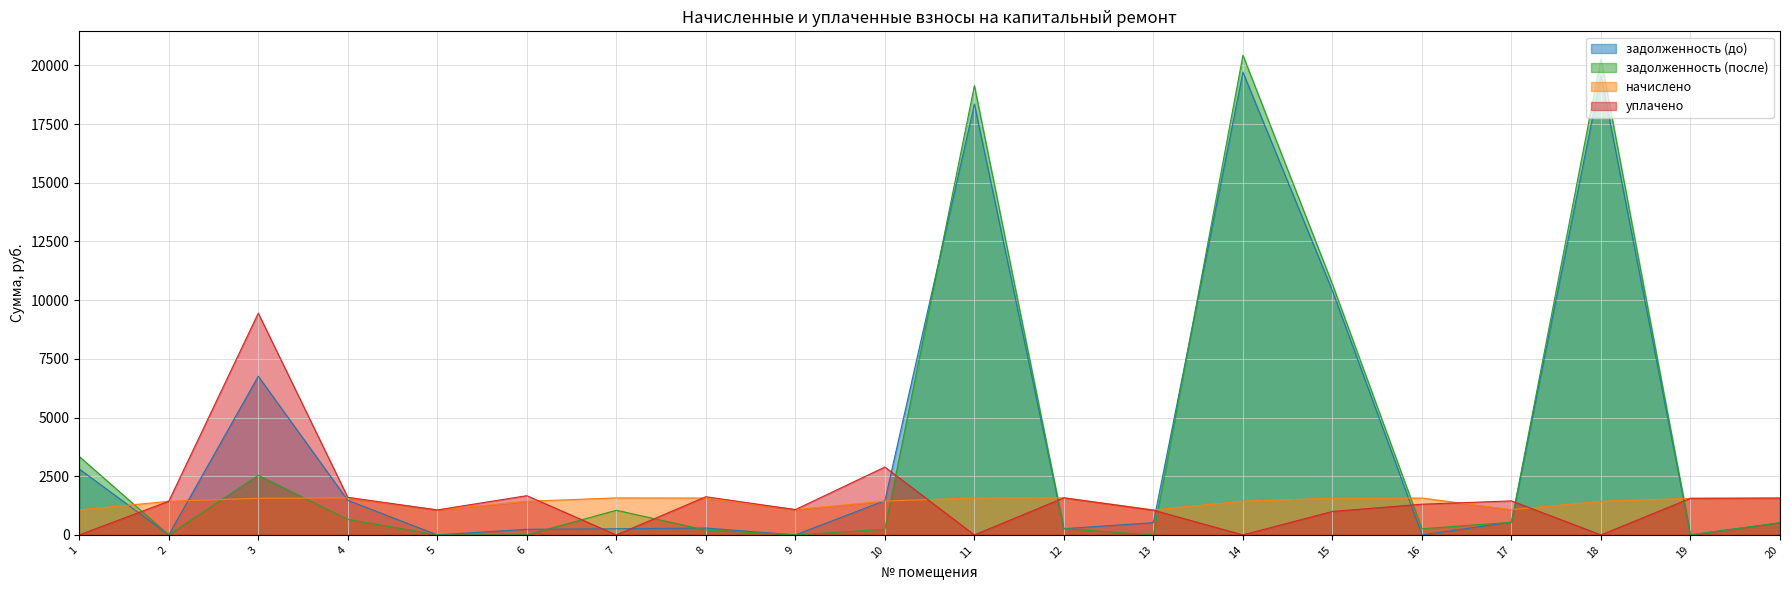

Reading left to right, list all the values displayed in this chart.

задолженность (до): 1=2808.5	2=0.0	3=6760.3	4=1473.4	5=0.0	6=238.7	7=261.5	8=292.2	9=0.0	10=1458.1	11=18352.5	12=263.2	13=520.8	14=19710.8	15=10394.7	16=0.0	17=543.1	18=19567.0	19=0.0	20=514.5
задолженность (после): 1=3340.3	2=0.0	3=2538.6	4=661.4	5=0.0	6=0.0	7=1049.5	8=204.8	9=0.0	10=239.8	11=19138.7	12=263.2	13=0.0	14=20430.3	15=10675.7	16=261.5	17=538.8	18=20281.3	19=0.0	20=514.5
начислено: 1=1063.6	2=1432.1	3=1558.4	4=1576.0	5=1063.6	6=1432.1	7=1576.0	8=1569.0	9=1077.6	10=1439.1	11=1572.5	12=1579.5	13=1063.6	14=1439.1	15=1562.0	16=1569.0	17=1077.6	18=1428.6	19=1558.4	20=1569.0
уплачено: 1=0.0	2=1432.2	3=9445.7	4=1600.0	5=1063.6	6=1670.8	7=0.0	8=1625.8	9=1077.6	10=2890.8	11=0.0	12=1579.5	13=1052.2	14=0.0	15=1000.0	16=1307.5	17=1448.9	18=0.0	19=1558.4	20=1569.0